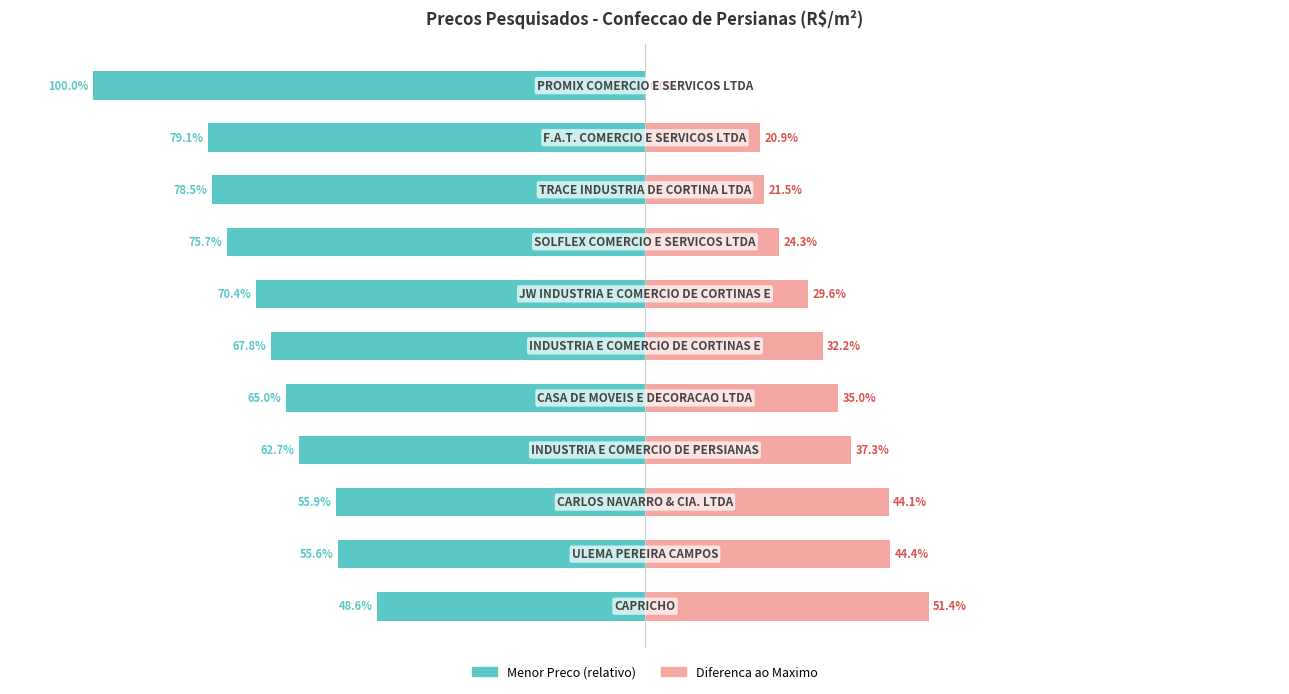

What are all the series names shown in the legend?

Menor Preco (relativo), Diferenca ao Maximo